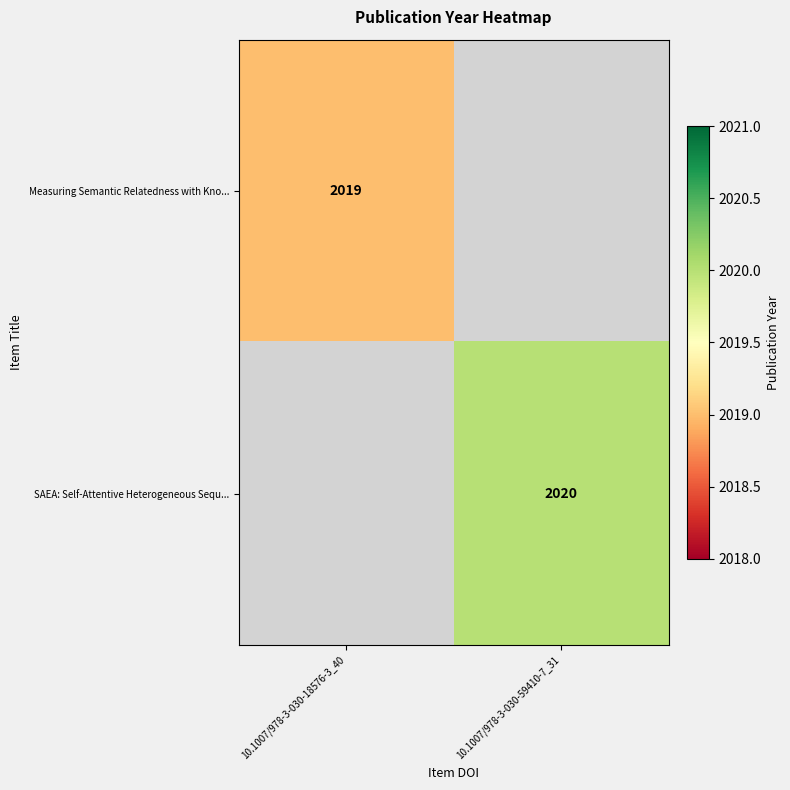

The value of Measuring Semantic Relatedness with Kno... at 10.1007/978-3-030-18576-3_40 is 2019. True or false?

True